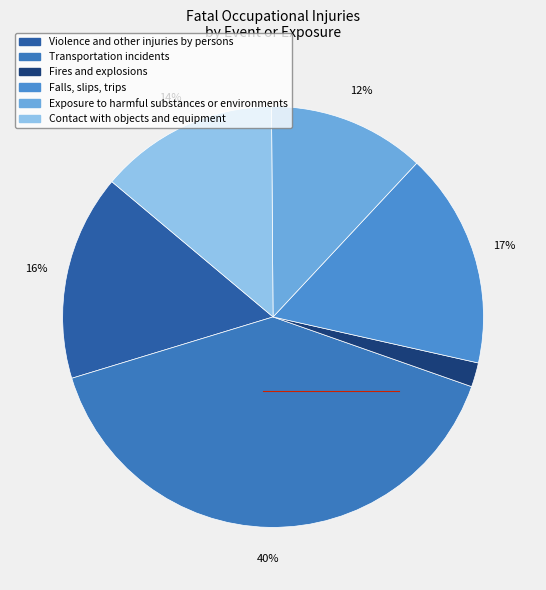

Does Fires and explosions represent more than half of the total?

No